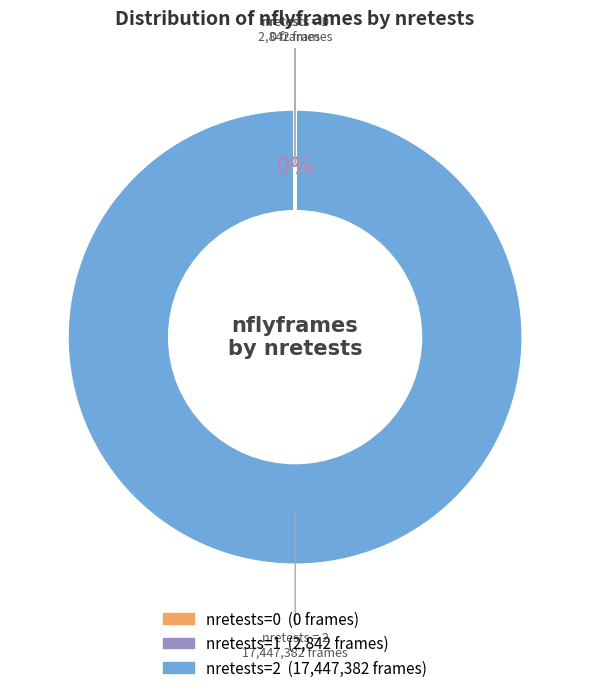

To the nearest percent, what is the difference between the largest and smallest slice percentages?

100%